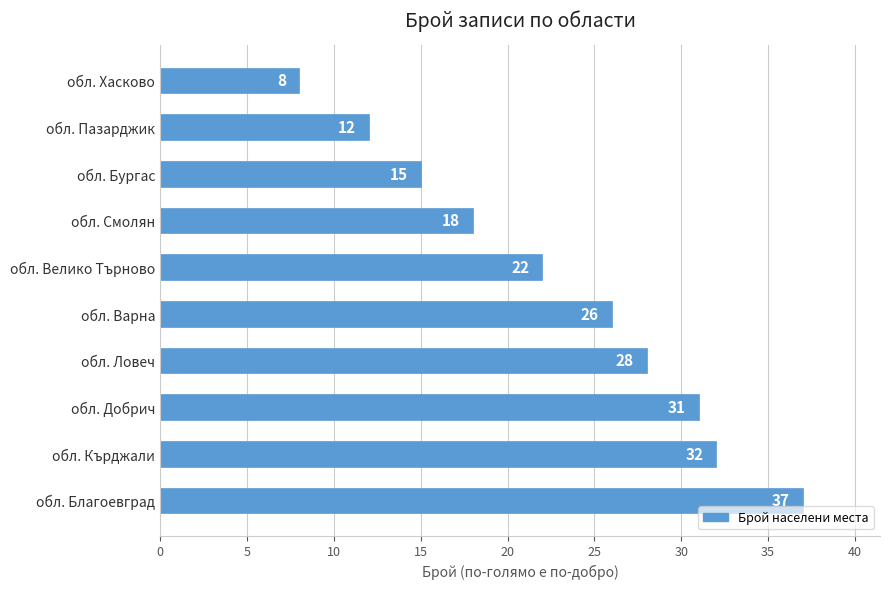

Reading bottom to top, extract all data points from this chart.

37	32	31	28	26	22	18	15	12	8